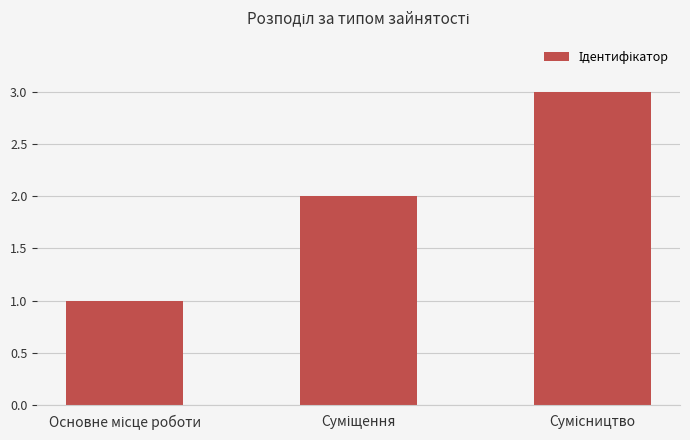

What is the maximum value shown in the chart?

3